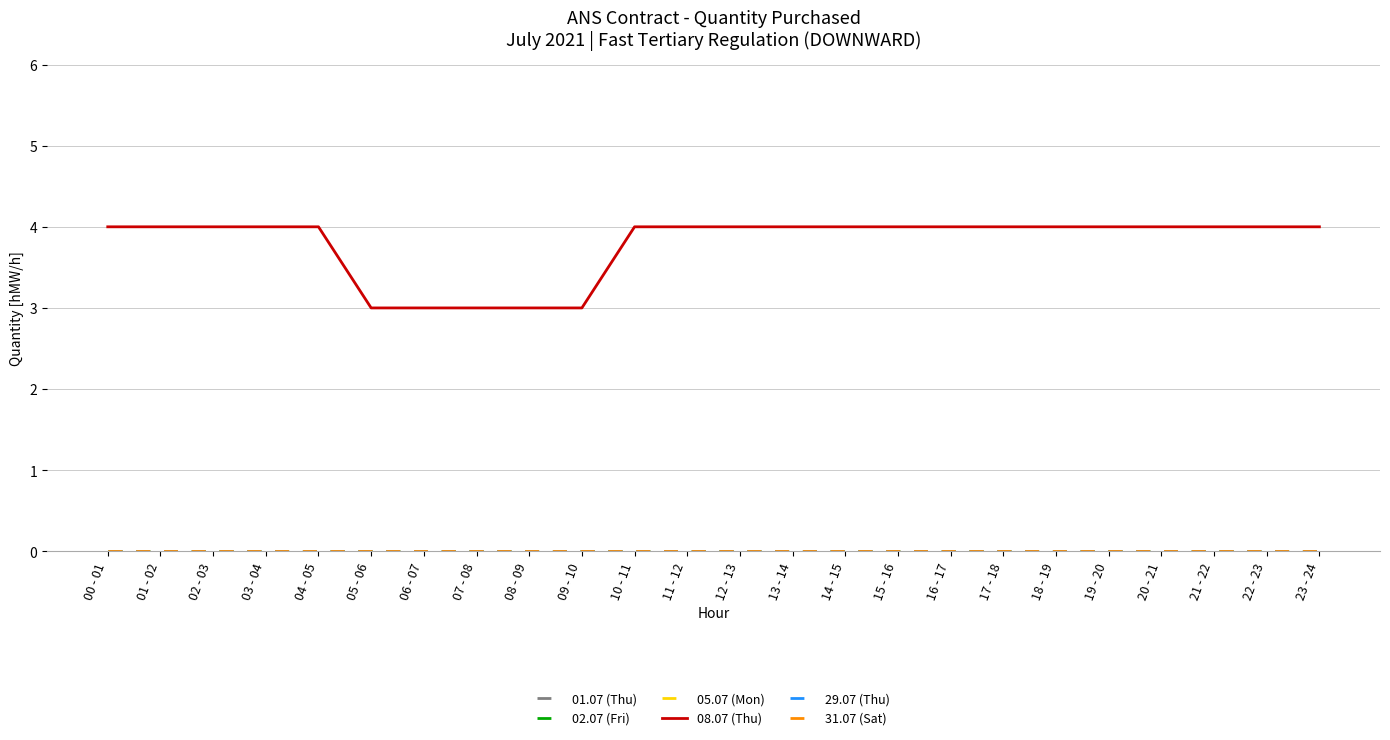

Which series has the largest range (max minus min)?

08.07 (Thu)